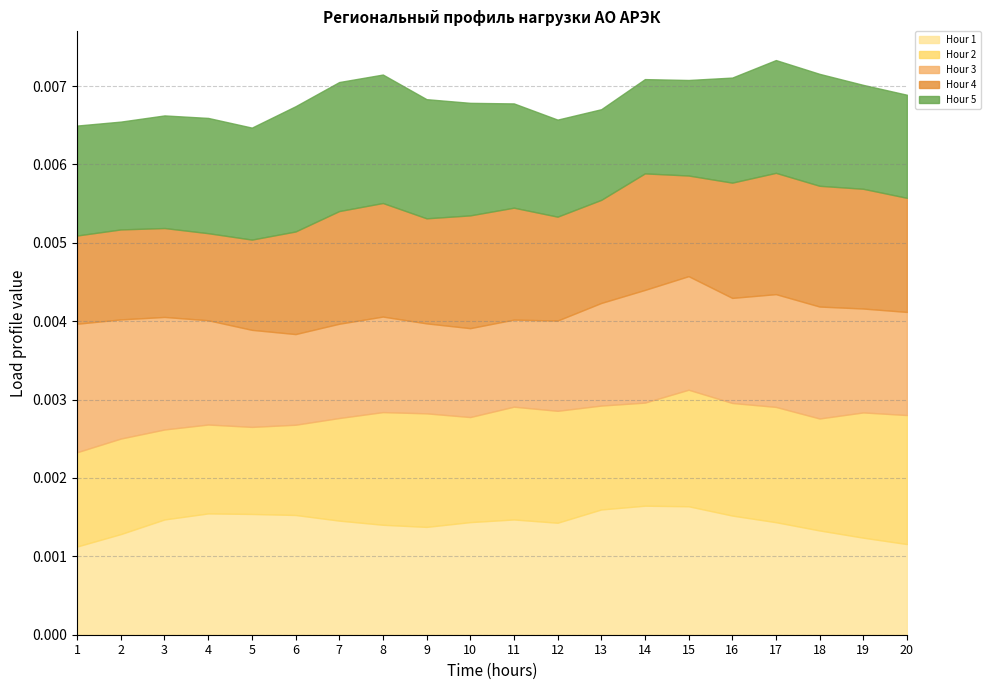

Which series ends up on top after the final intersection of Hour 4 and Hour 5?

Hour 4